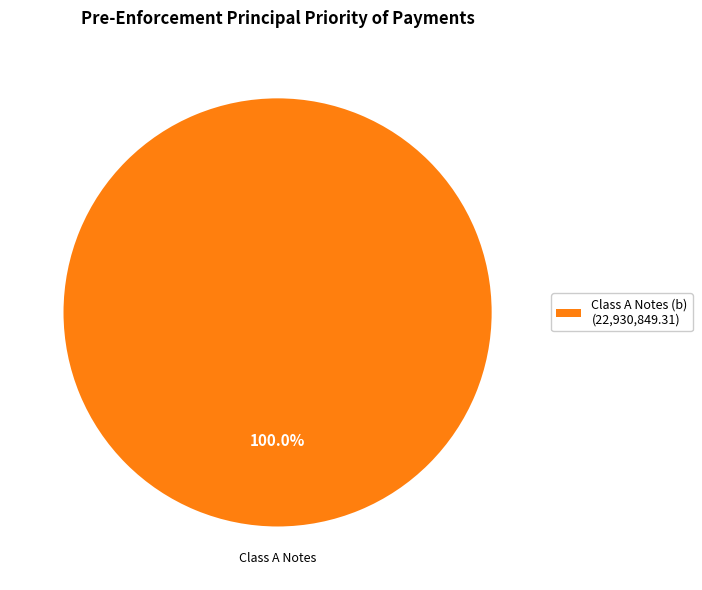

Is there any slice that represents more than half of the pie?

Yes